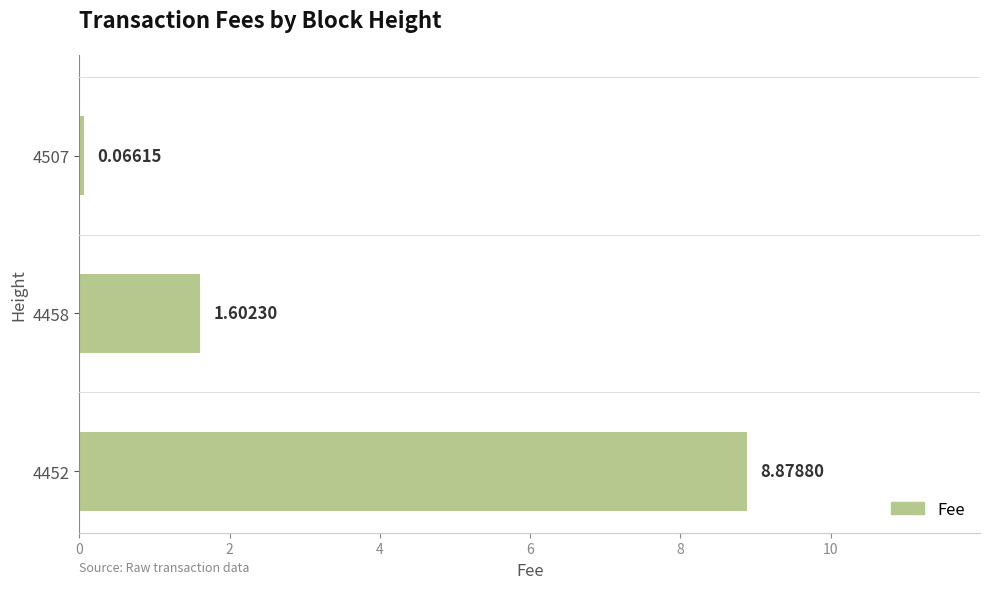

What is the difference between the second highest and minimum values?

1.5